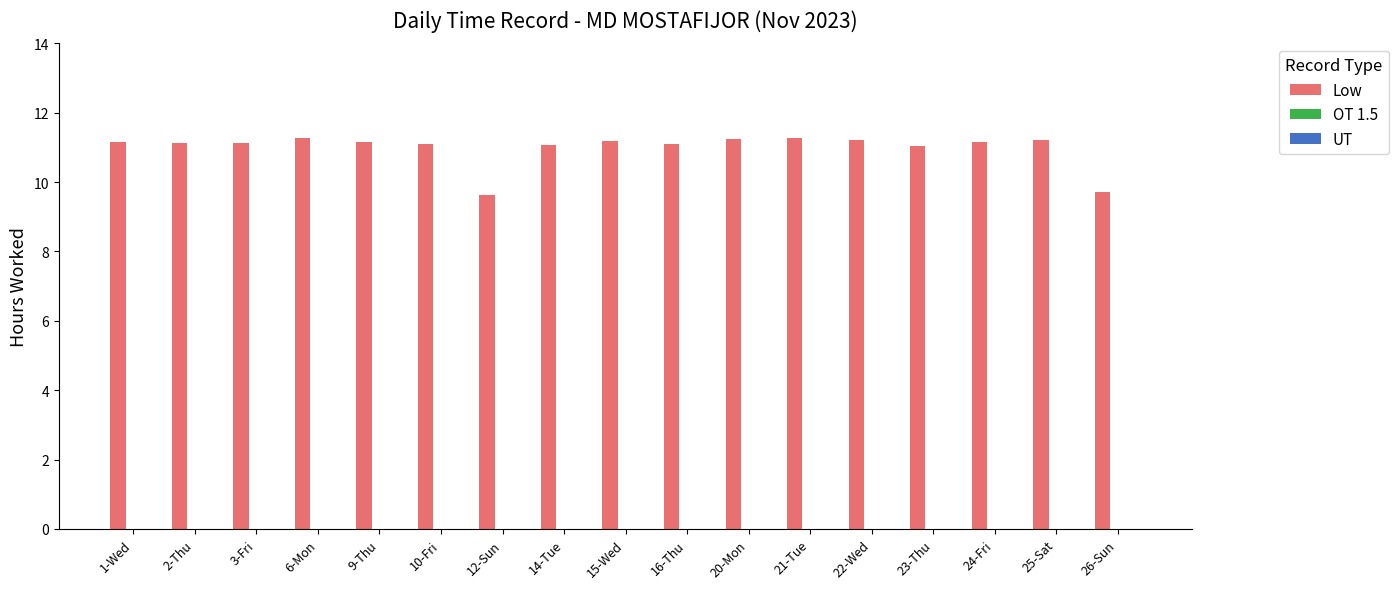

What is the sum of all values?

186.8